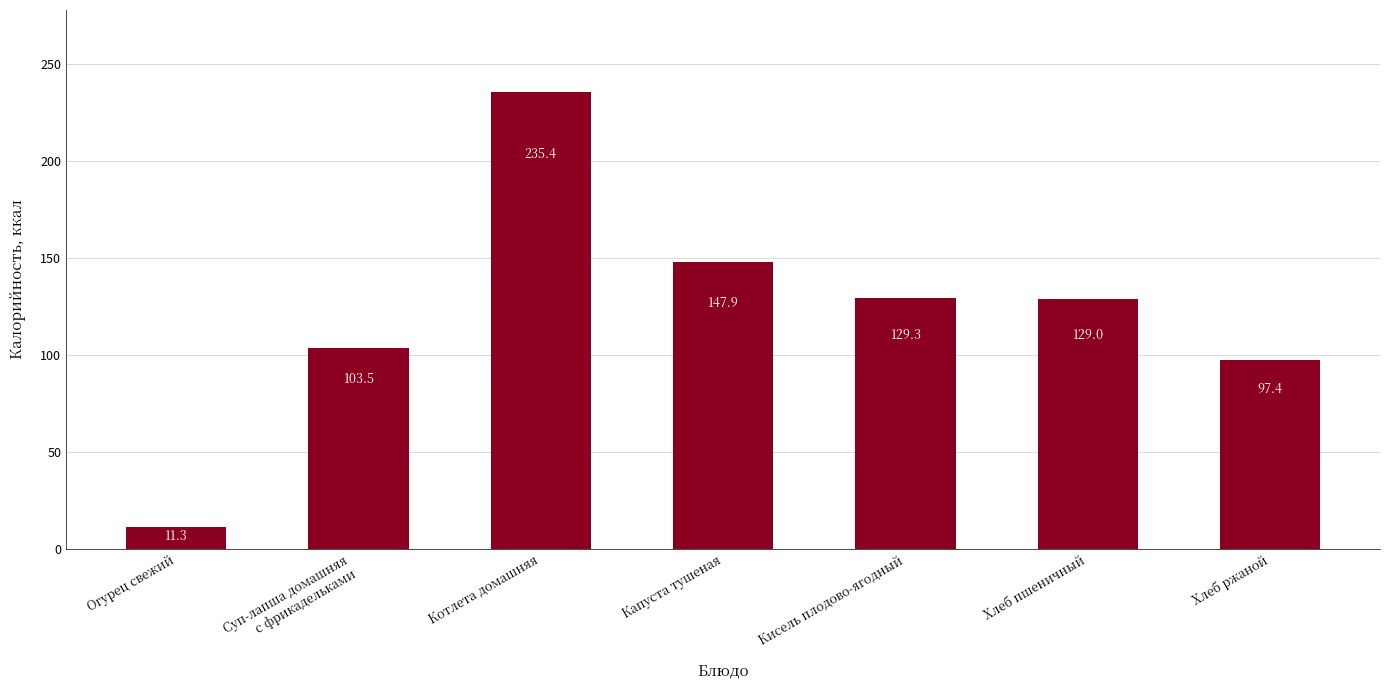

Reading left to right, list all the values displayed in this chart.

11.3	103.5	235.4	147.9	129.3	129.0	97.4